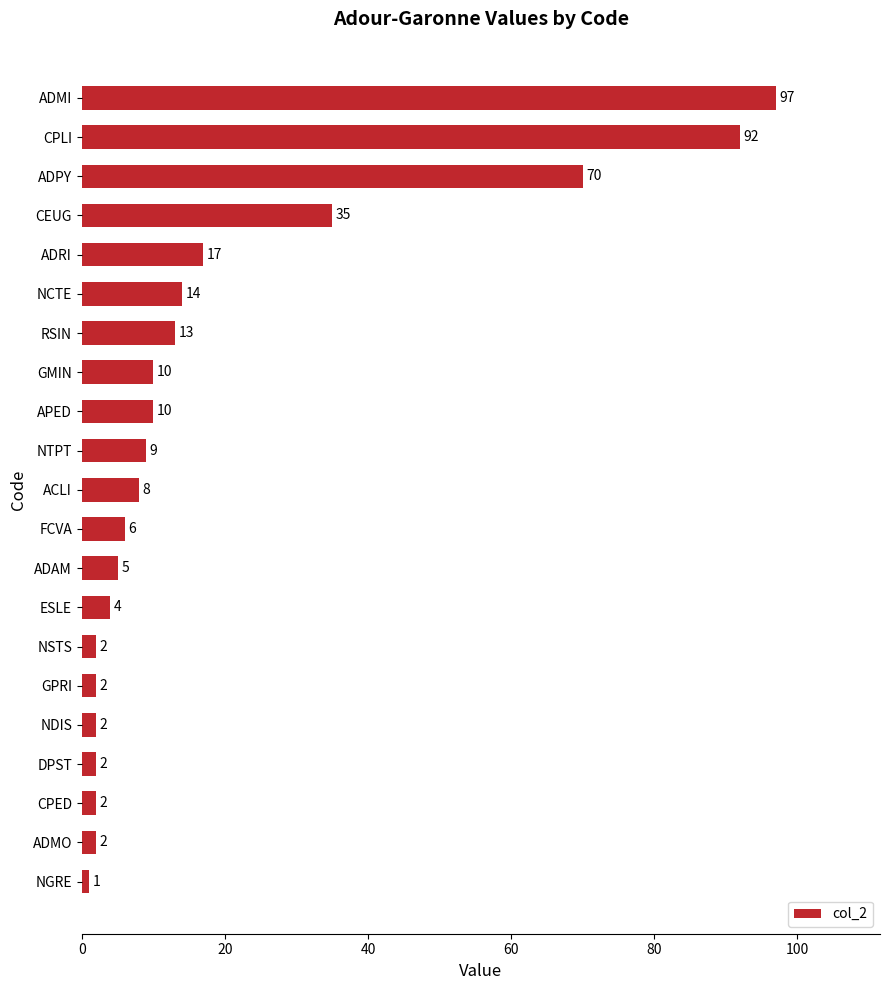

What is the smallest value displayed?

1